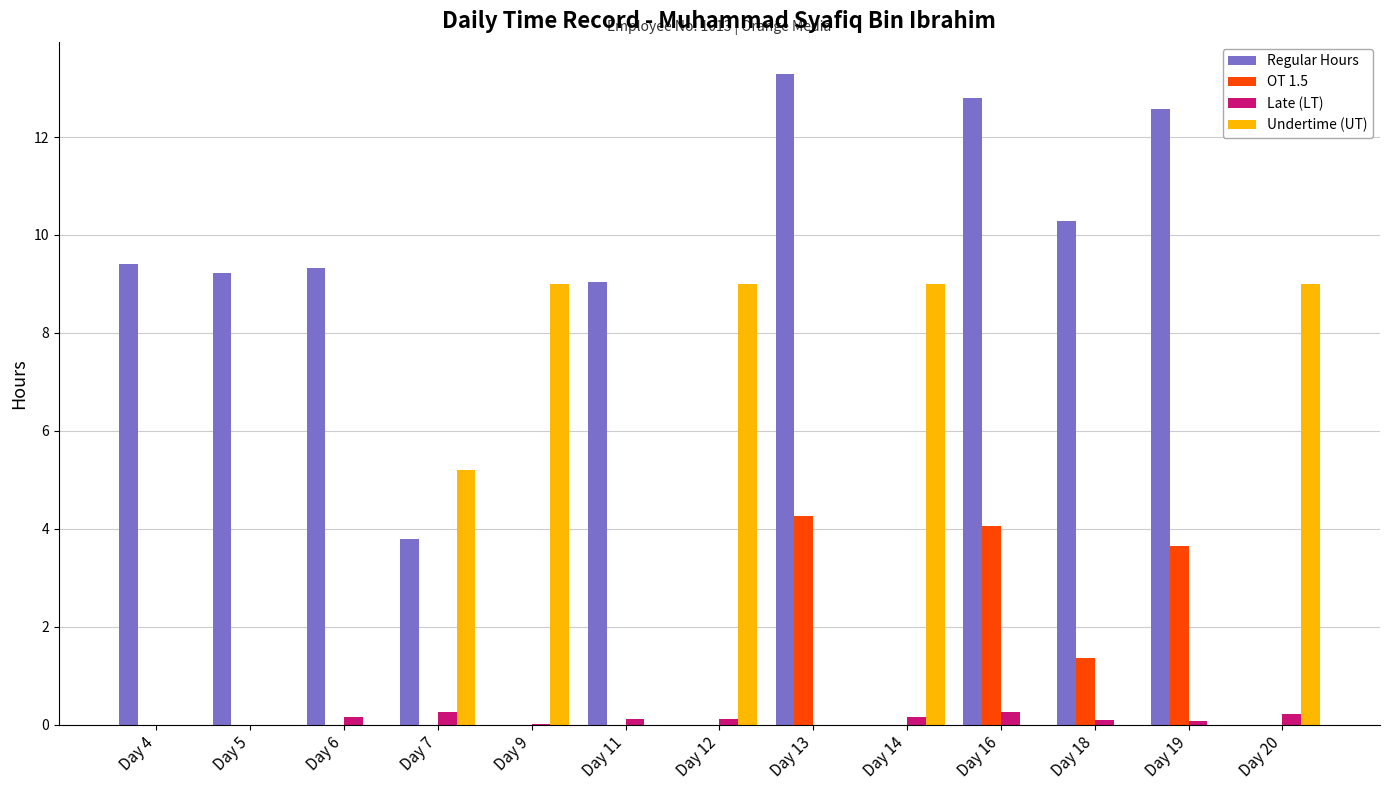

How many groups of bars are there?

13